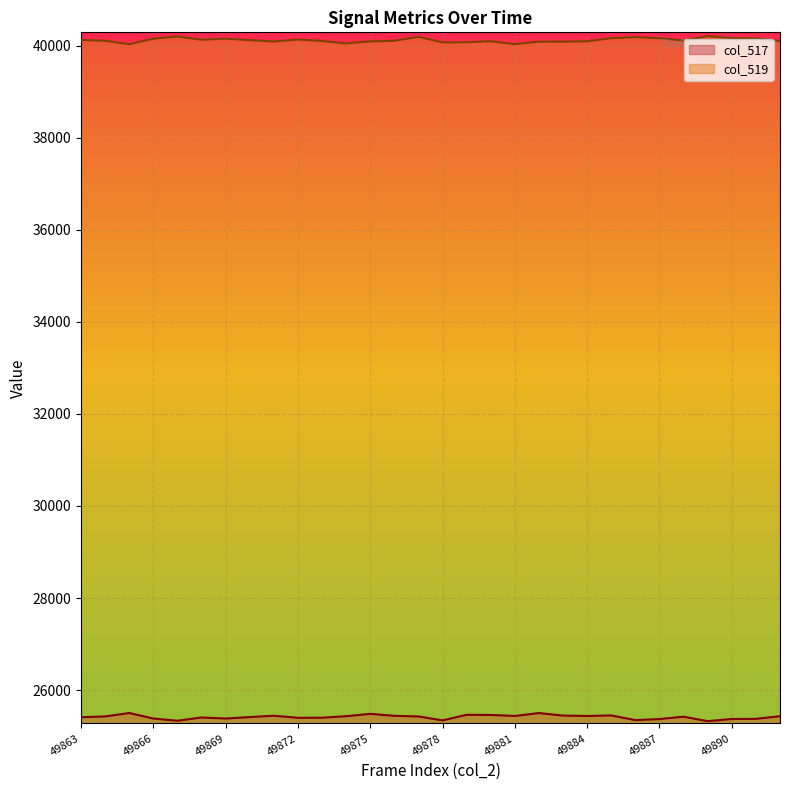

List the labels in order of col_519 value, largest first.

49889, 49867, 49877, 49886, 49885, 49887, 49890, 49891, 49866, 49869, 49872, 49868, 49863, 49870, 49888, 49876, 49864, 49873, 49892, 49880, 49884, 49875, 49871, 49882, 49883, 49879, 49878, 49874, 49881, 49865